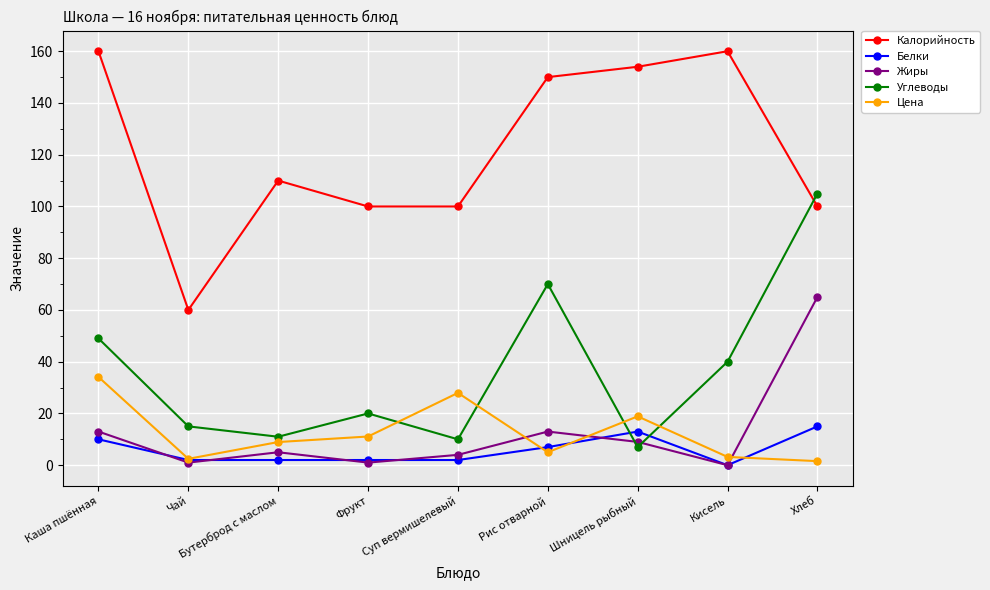

Is it true that Углеводы equals 10.0 at Суп вермишелевый?

True